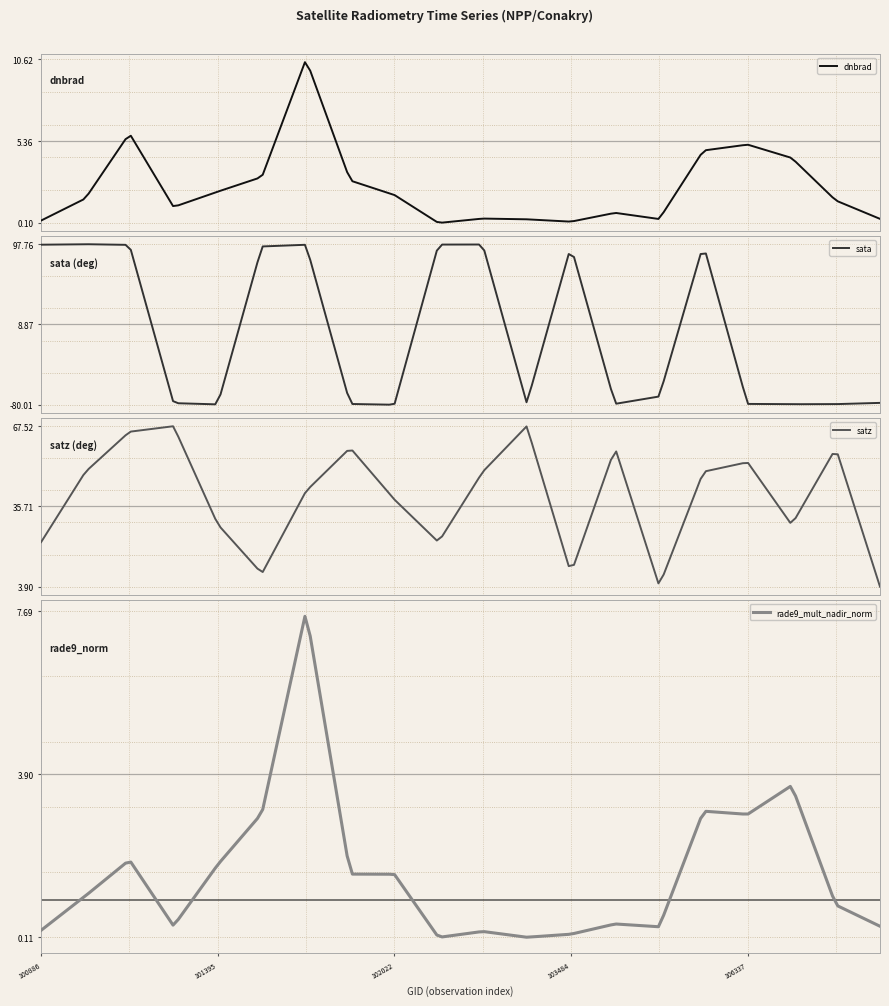

Where is dnbrad nearest to the value 5?

106337